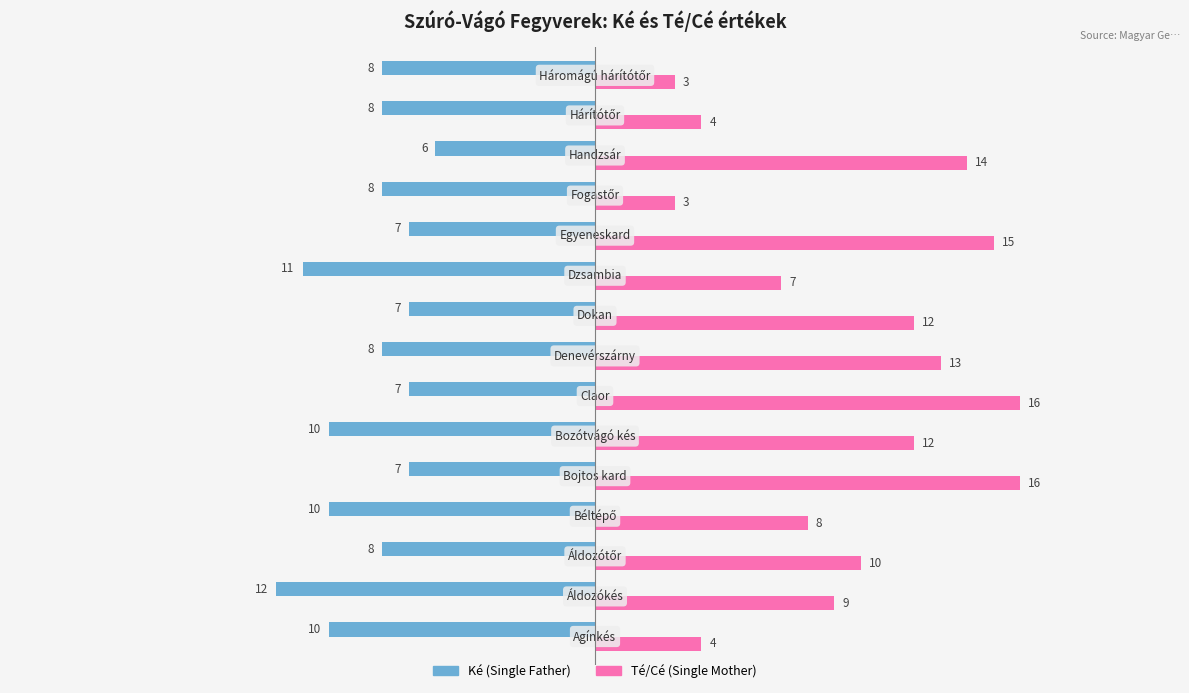

What is the sum of all Ké (Single Father) values?

-127